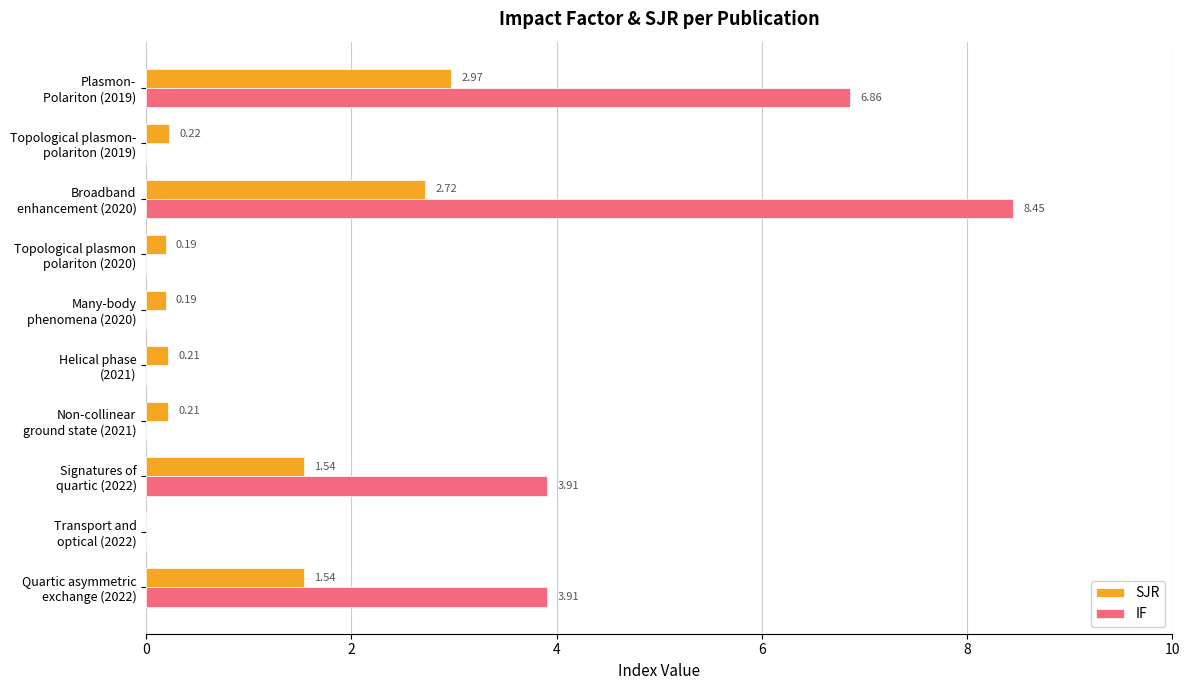

Which series has the largest total across all categories?

IF